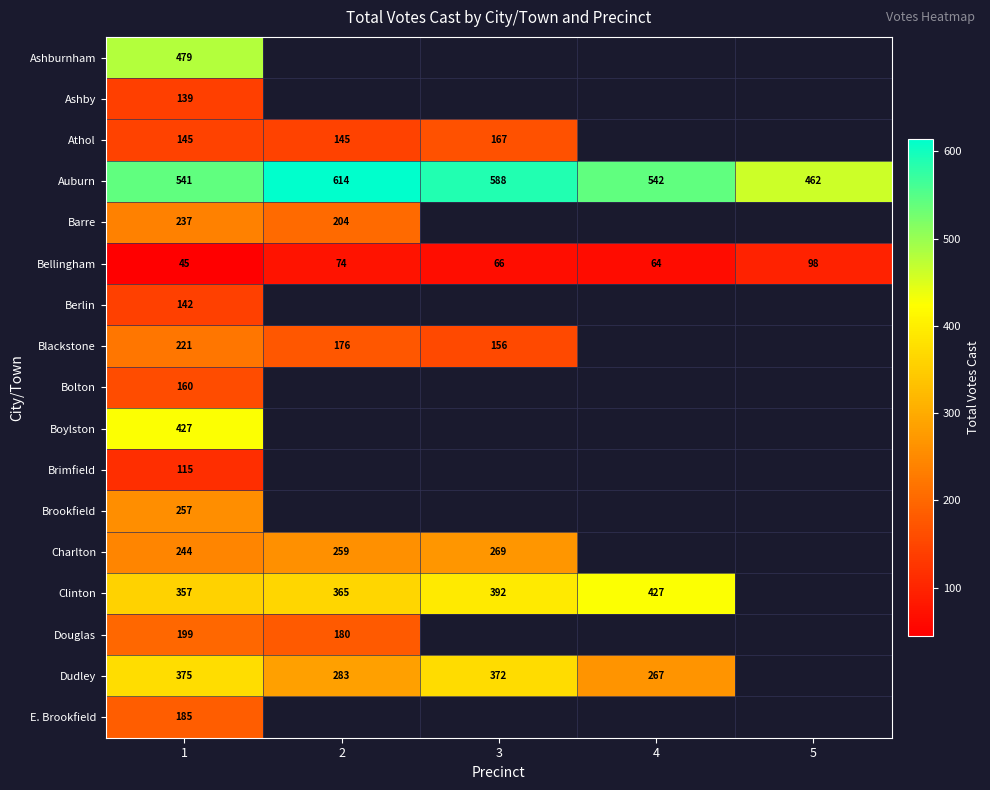

Which series has the widest spread of values?

row_3